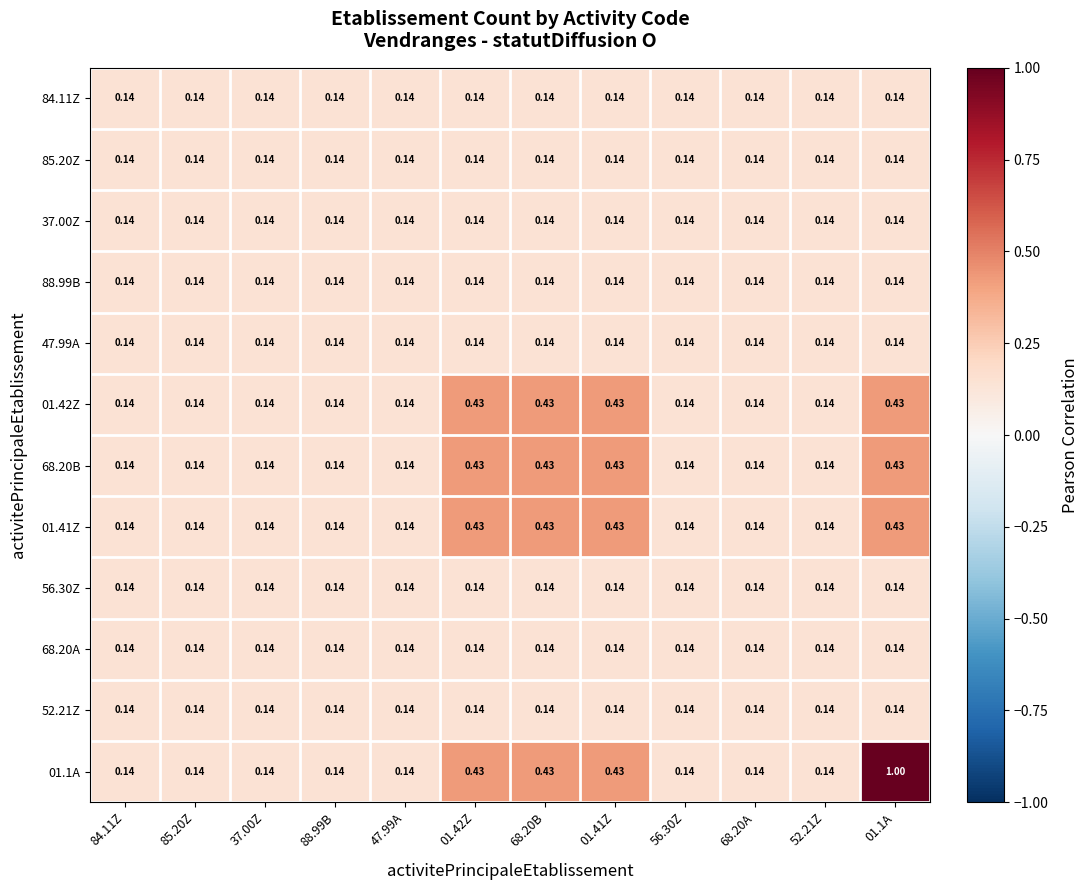

Which series has the largest range (max minus min)?

01.1A